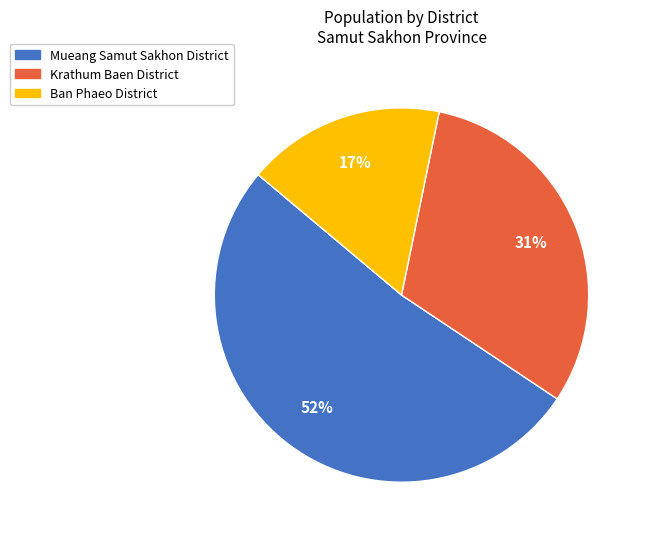

Does Mueang Samut Sakhon District represent more than half of the total?

Yes